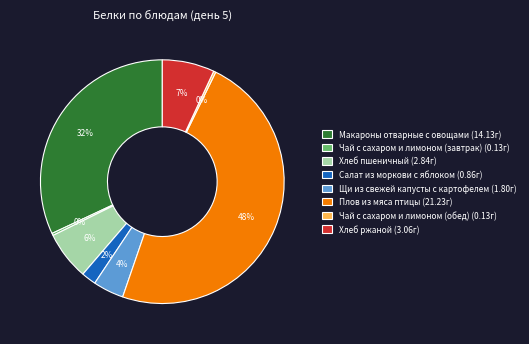

To the nearest percent, what percentage of the pie is Салат из моркови с яблоком (0.86г)?

2%